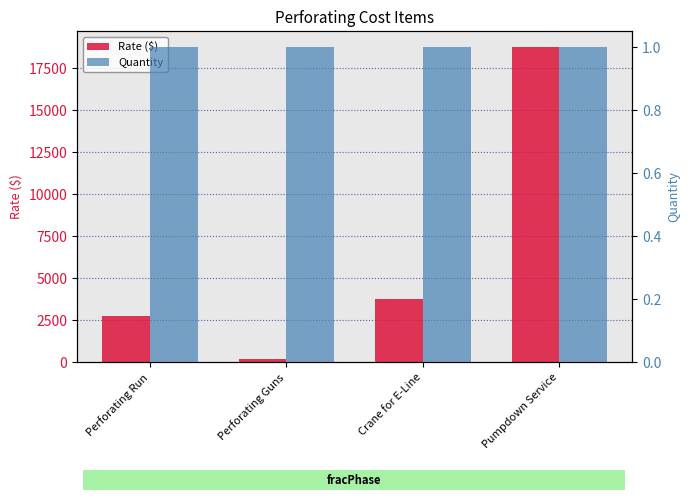

Read the Quantity value at Perforating Run.

1